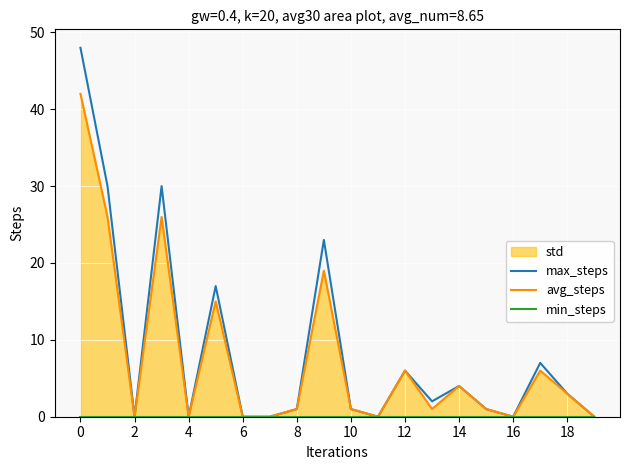

Reading left to right, what are all the values shown in this chart?

max_steps: 48	30	0	30	0	17	0	0	1	23	1	0	6	2	4	1	0	7	3	0
avg_steps: 42	26	0	26	0	15	0	0	1	19	1	0	6	1	4	1	0	6	3	0
min_steps: 0	0	0	0	0	0	0	0	0	0	0	0	0	0	0	0	0	0	0	0